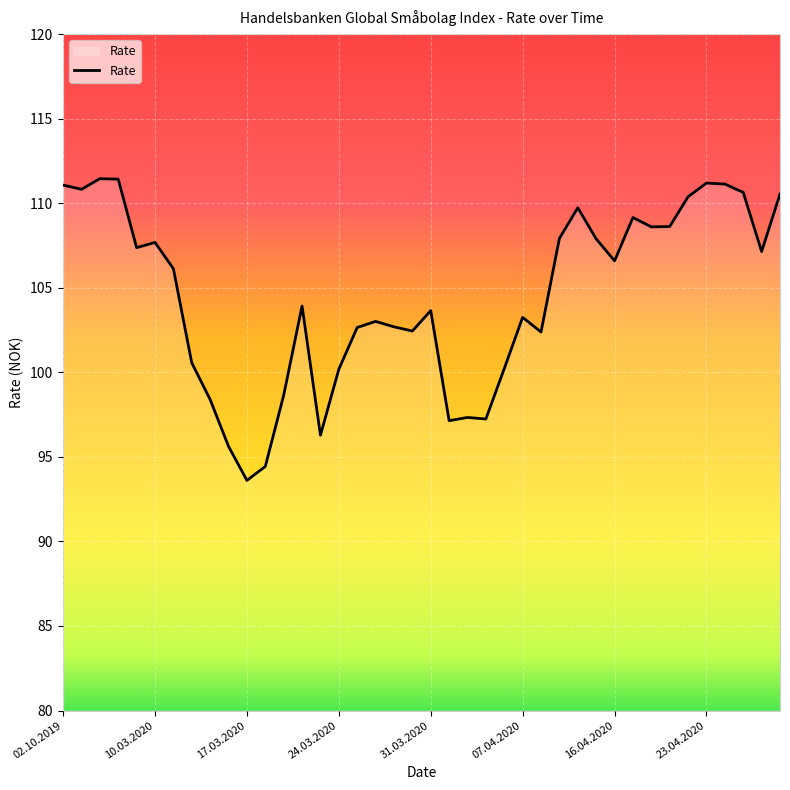

What is the greatest value displayed?

111.5